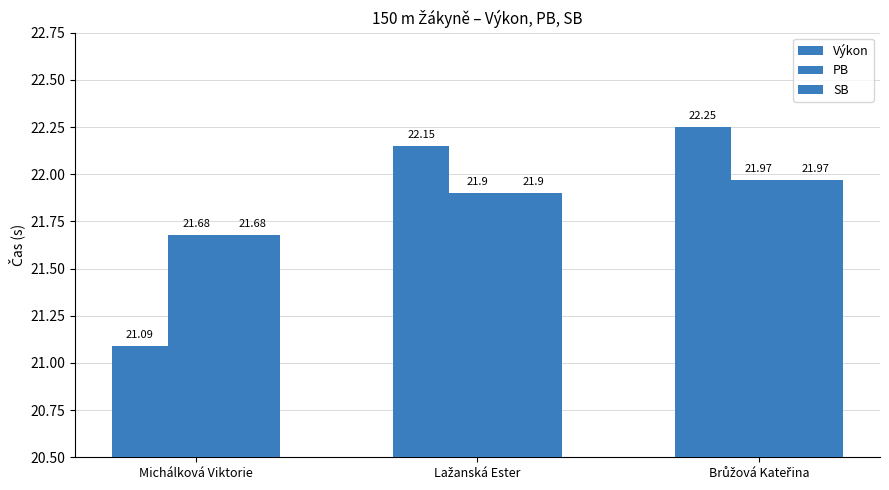

How many SB values are between 21 and 22?

3